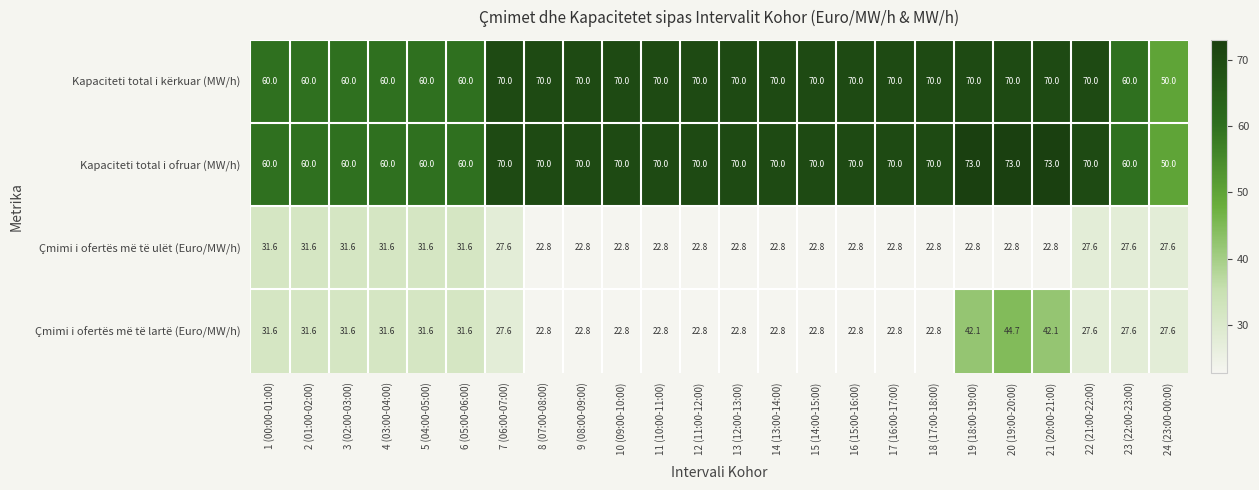

What is the sum of the Çmimi i ofertës më të lartë (Euro/MW/h) values at 24 (23:00-00:00) and 1 (00:00-01:00)?

59.2